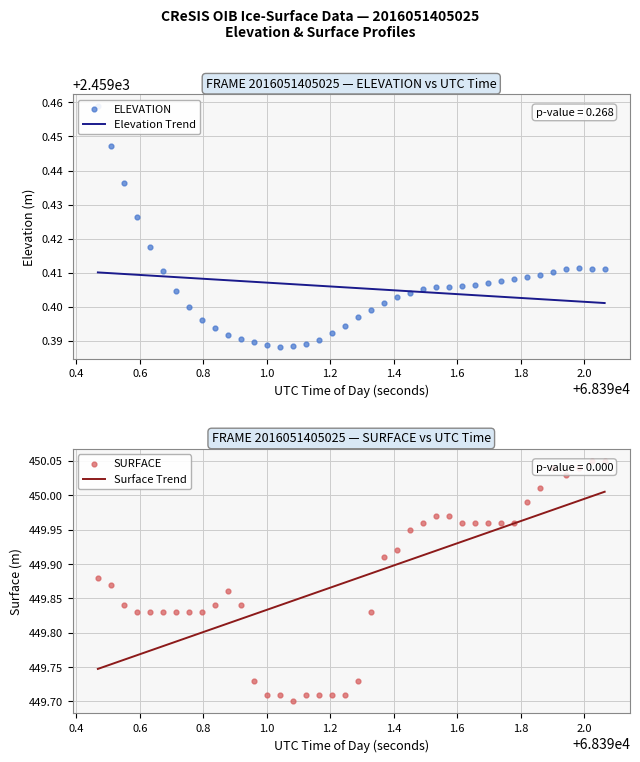

At how many categories does at least one series exceed 1254?

40